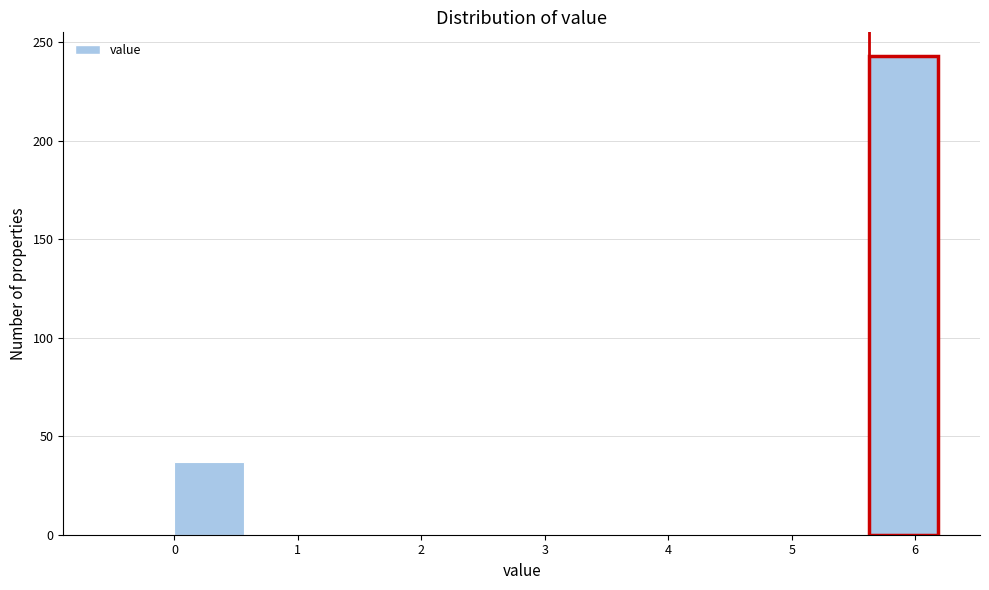

Reading left to right, transcribe this chart: for each bar, give the range it covers on the x-axis and its height. Neither the bar edges nor the heights are printed on the chart, so give them approximately, as read against the axes.

-0.6 to 0.0: 0
0.0 to 0.6: 35
0.6 to 1.1: 0
1.1 to 1.7: 0
1.7 to 2.3: 0
2.3 to 2.8: 0
2.8 to 3.4: 0
3.4 to 3.9: 0
3.9 to 4.5: 0
4.5 to 5.1: 0
5.1 to 5.6: 0
5.6 to 6.2: 245